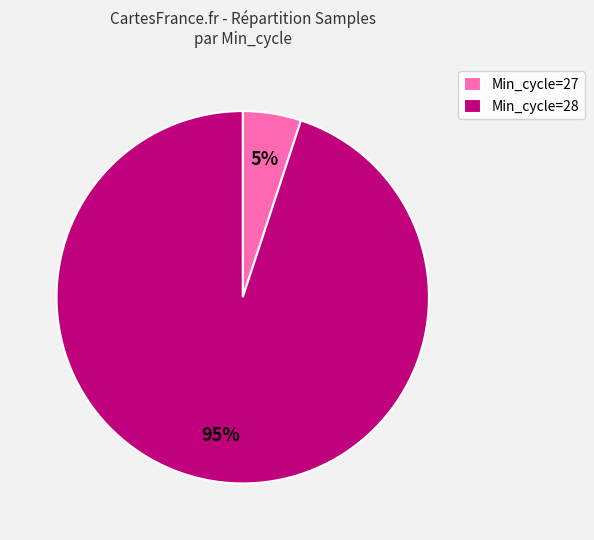

Rank the categories by value from highest to lowest.

Min_cycle=28, Min_cycle=27